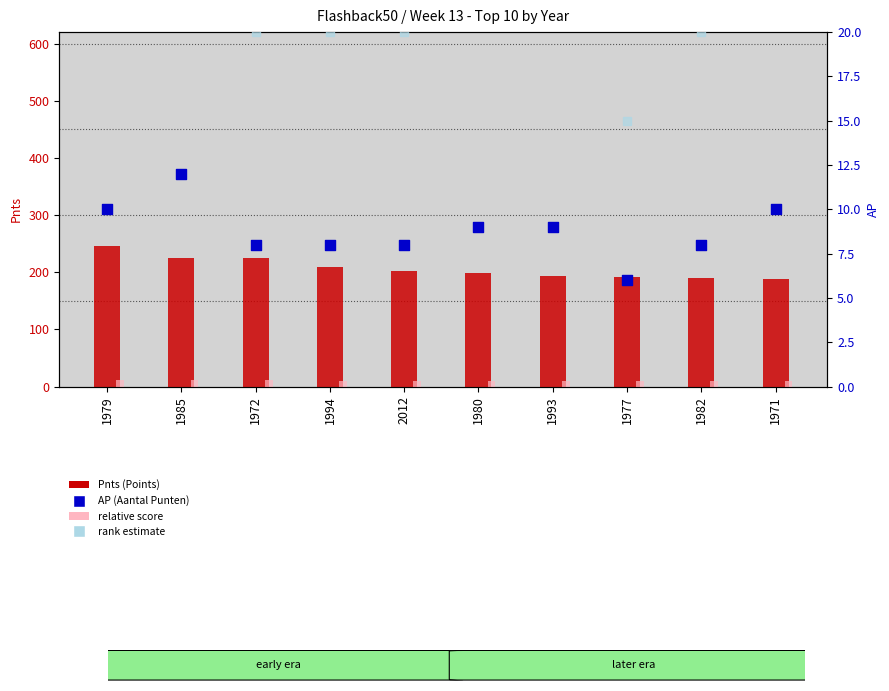

Which series has the largest total across all categories?

Pnts